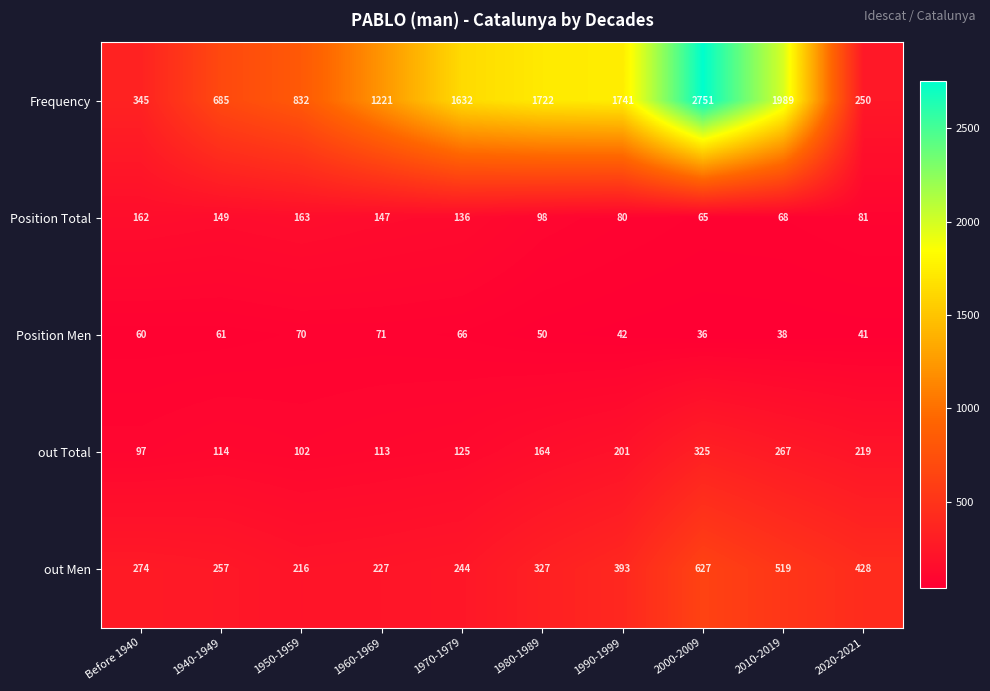

Is it true that out Men equals 223 at 2020-2021?

False